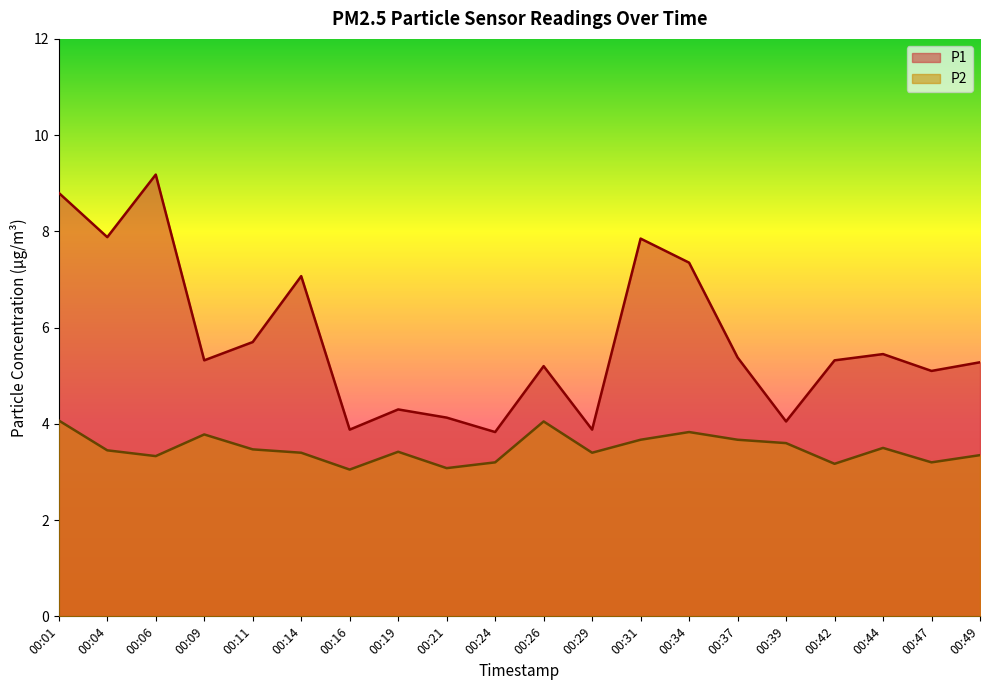

Does the chart display data point markers on the line(s)?

No